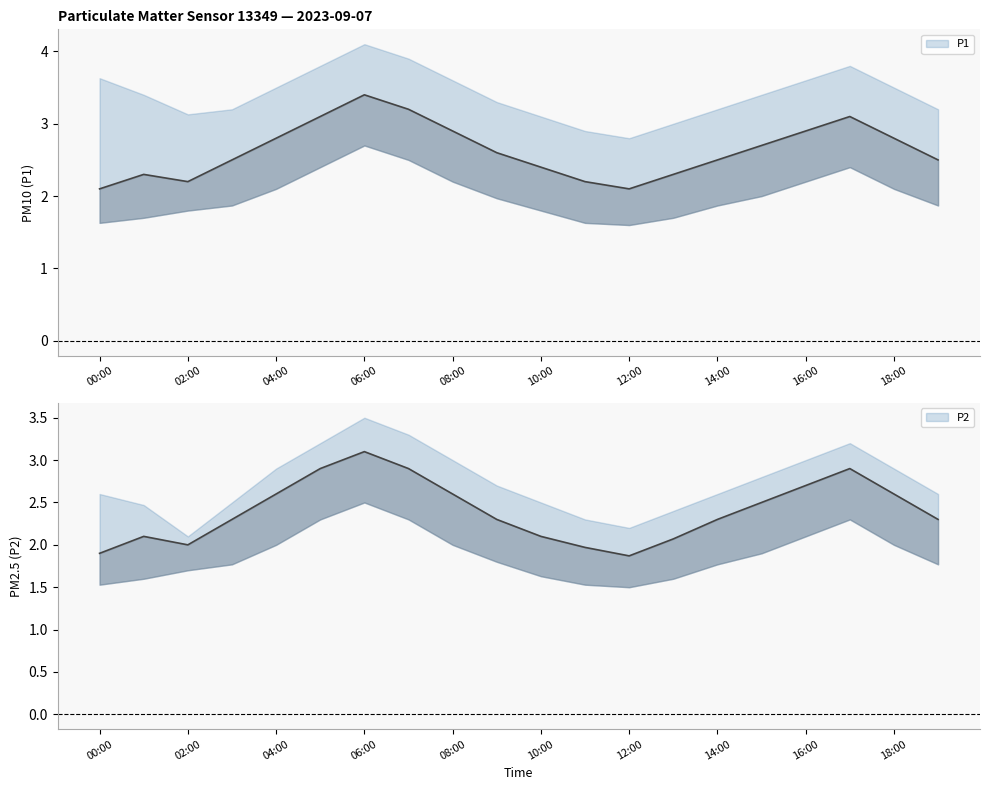

What is the difference between the second highest and second lowest values in the P2_upper series?

1.1